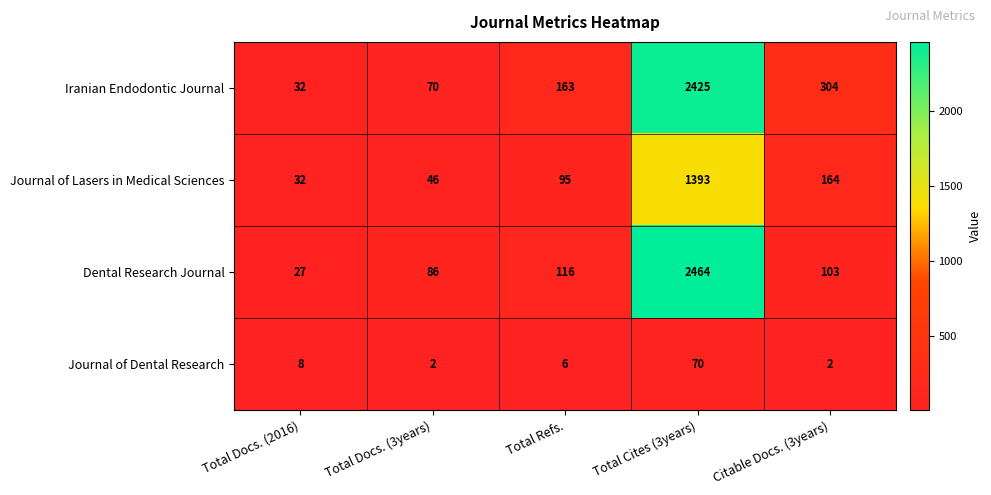

The Journal of Lasers in Medical Sciences series shows 44 at Citable Docs. (3years). True or false?

False